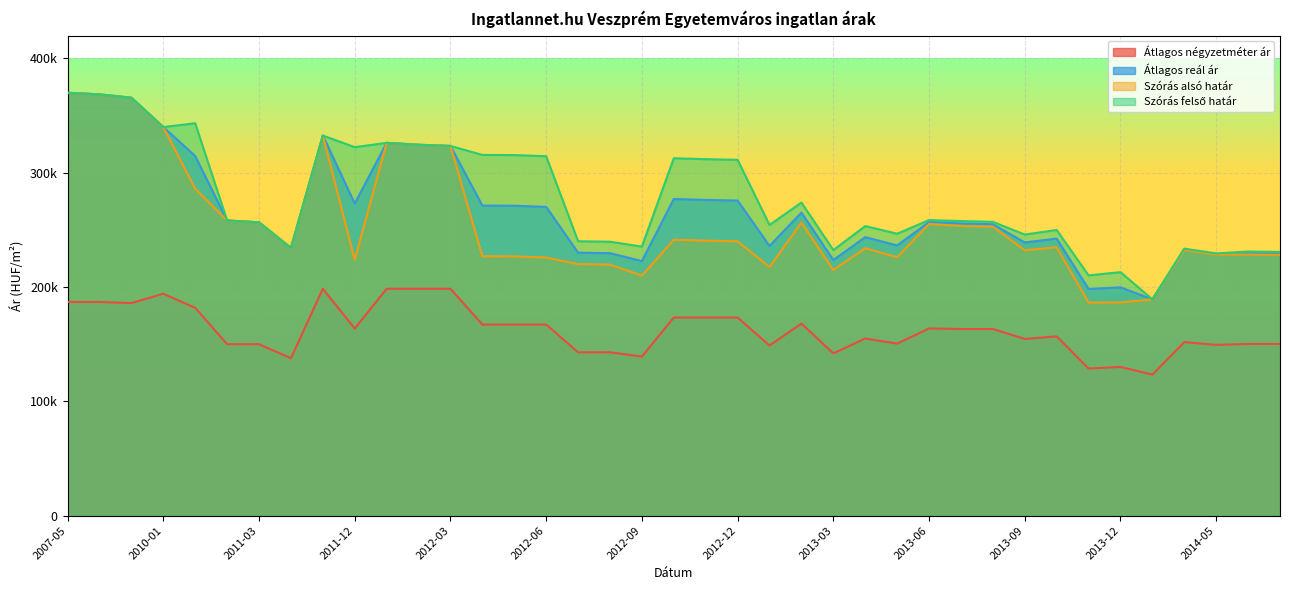

Reading left to right, extract all data points from this chart.

Átlagos négyzetméter ár: 186956	186956	185971	194132	181814	150000	150000	137735	198529	163658	198529	198529	198529	167189	167189	167189	142924	142924	139158	173329	173329	173329	148833	168030	141989	154973	150523	163784	163316	163316	154584	156869	128749	130077	123437	151800	149402	150233	150233
Átlagos reál ár: 370013	368572	365681	340011	314626	258248	256648	234277	332561	273093	326174	324506	323462	271308	271163	270153	230088	229661	222726	277053	276253	275674	235973	265163	223662	243672	236430	256861	255665	254943	239038	242387	198332	199769	189237	233013	228927	229795	229448
Szórás alsó határ: 370013	368572	365681	340011	285967	258248	256648	234277	332561	223778	326174	324506	323462	226987	226842	225832	220082	219655	210040	241415	240615	240036	217611	256378	214979	233993	226174	255158	253547	252825	232140	234836	186453	186488	189237	232395	228410	228491	228144
Szórás felső határ: 370013	368572	365681	340011	343285	258248	256648	234277	332561	322408	326174	324506	323462	315629	315484	314474	240094	239667	235412	312691	311891	311312	254335	273948	232345	253351	246686	258564	257783	257061	245936	249938	210211	213050	189237	233631	229444	231099	230752